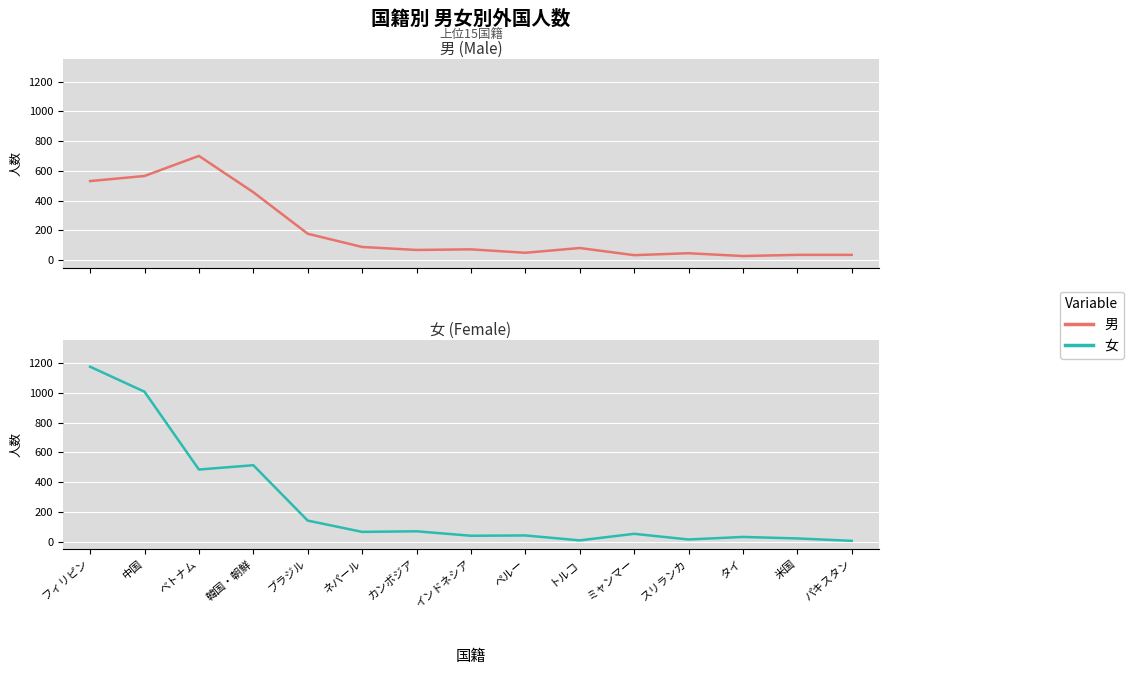

True or false: 男 (Male) has a value of 235 at 中国.

False